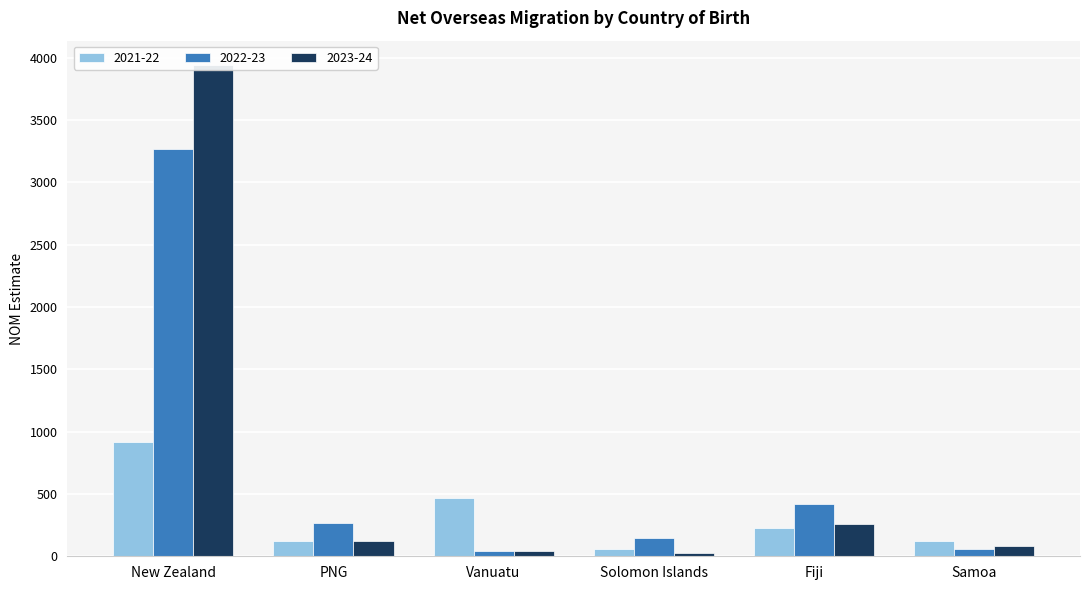

Which has a higher value, New Zealand or Solomon Islands?

New Zealand